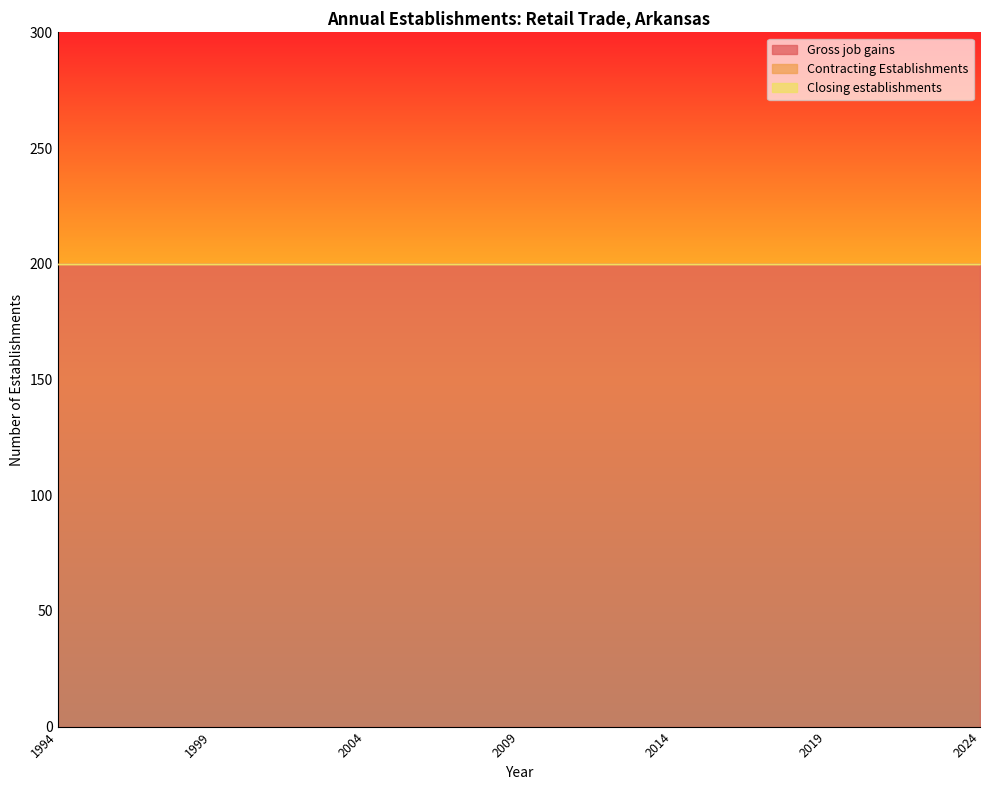

Which has a higher value, 1997 or 2024?

1997